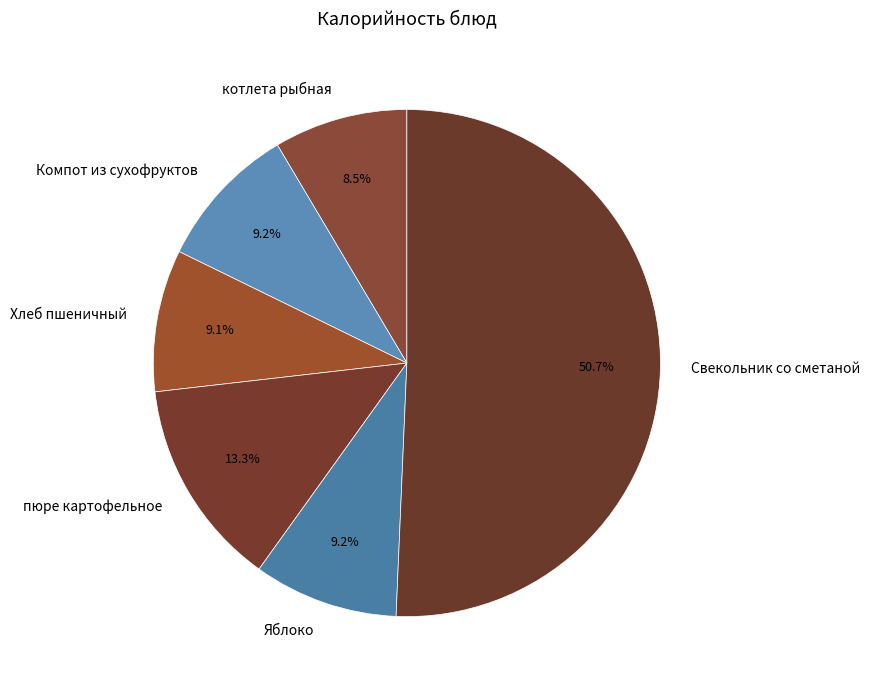

Does пюре картофельное account for over 50% of the chart?

No